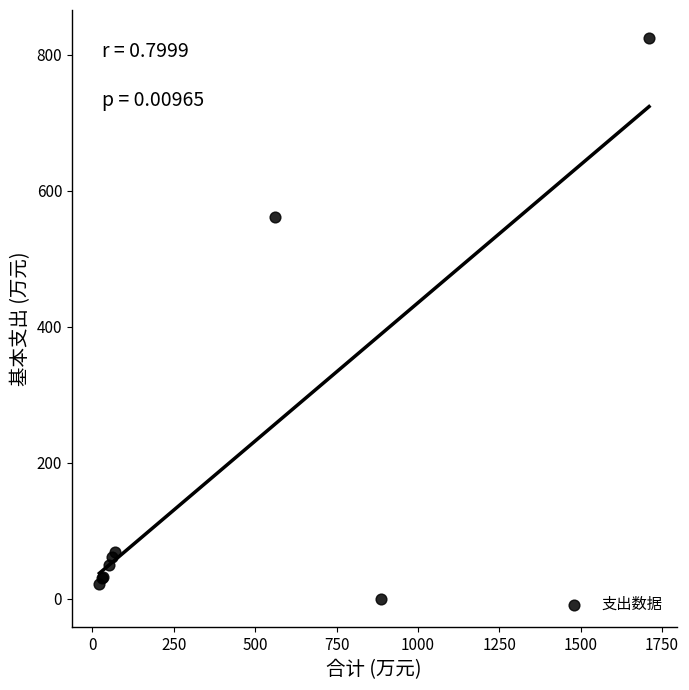

What Y value in the scatter plot is closest to 412?

561.6